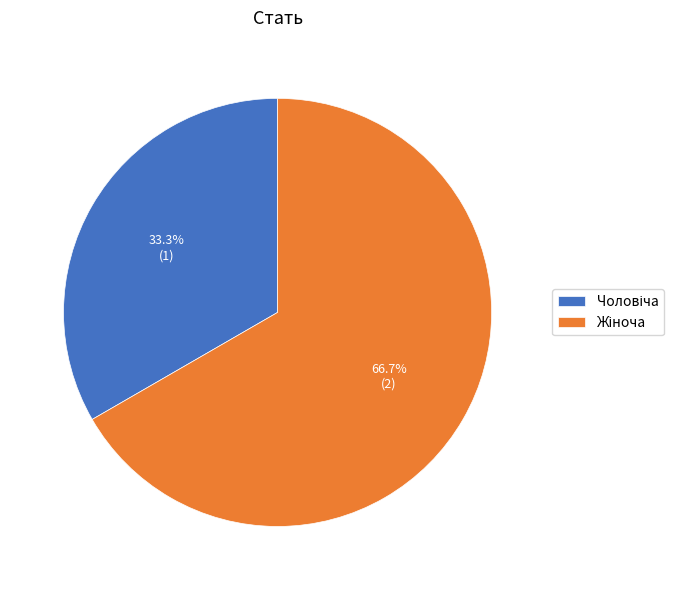

Is there any slice that represents more than half of the pie?

Yes